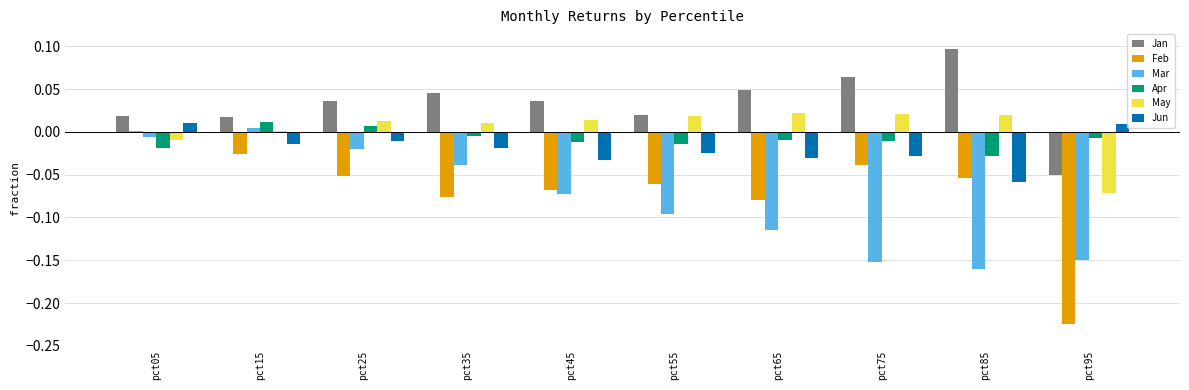

The Jan series shows -0.0 at pct95. True or false?

False